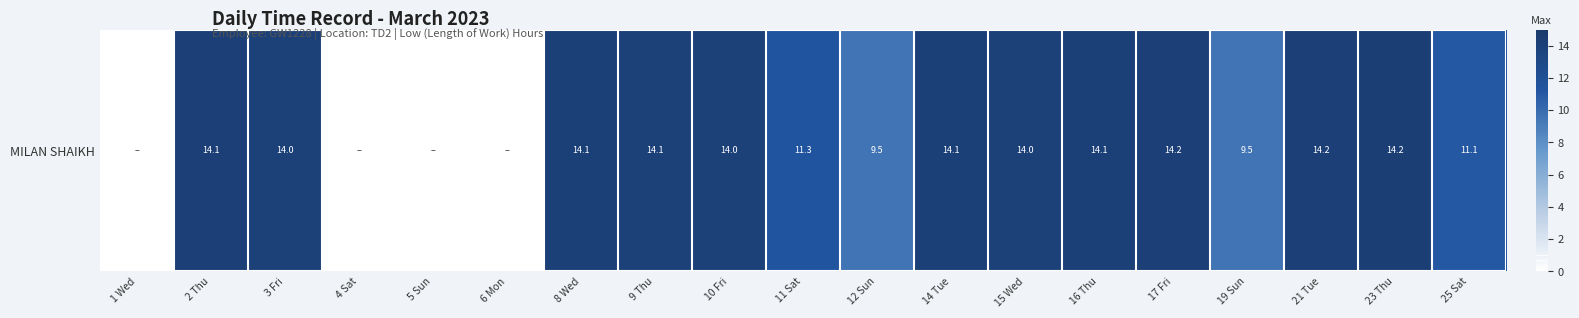

What is the sum of all values?

196.5